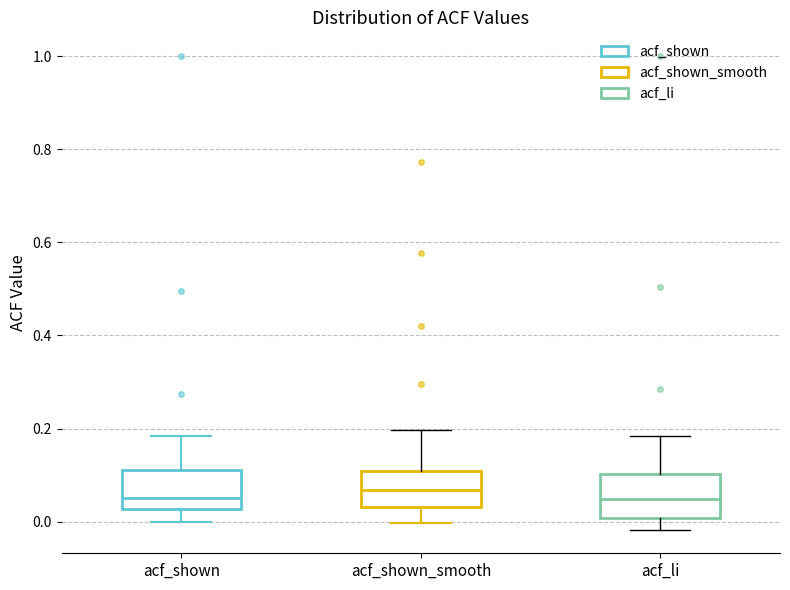

Reading left to right, transcribe this box plot: for each box, give where its median line is, the range the box spans, and where its two whiskers end, as read against the y-axis. The values are not printed on the chart, so give them approximately, as read against the axis.

acf_shown: median 0.06, box 0.02 to 0.12, whiskers 0.00 to 0.18
acf_shown_smooth: median 0.06, box 0.04 to 0.10, whiskers 0.00 to 0.20
acf_li: median 0.04, box 0.00 to 0.10, whiskers -0.02 to 0.18